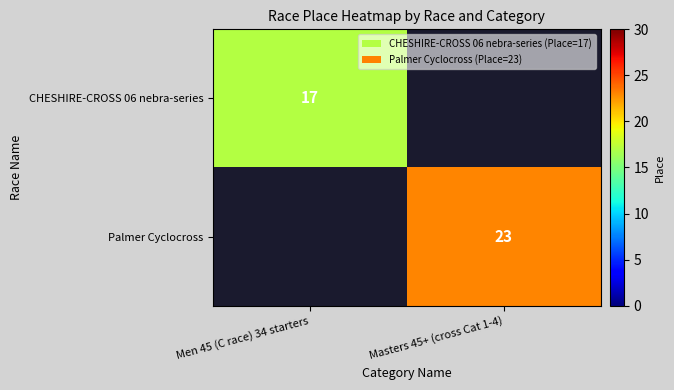

True or false: Palmer Cyclocross has a value of 23 at Masters 45+ (cross Cat 1-4).

True